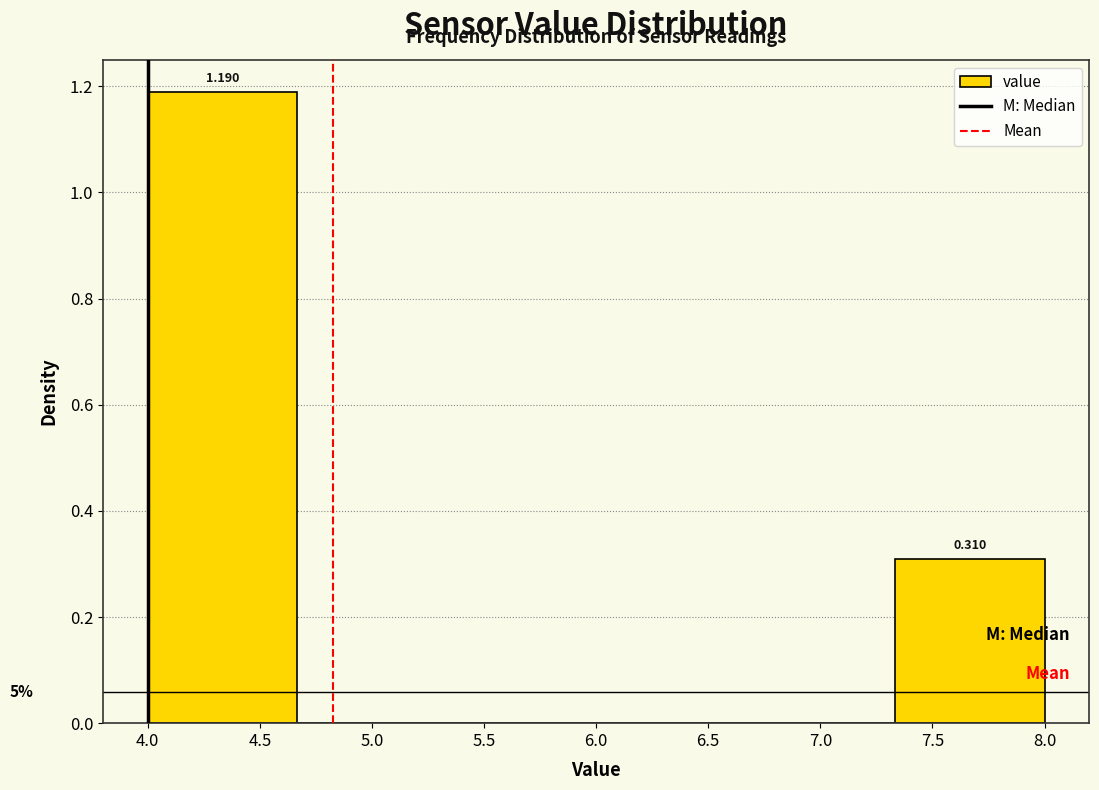

Over which range of the x-axis is the bar tallest?

4.00 to 4.65